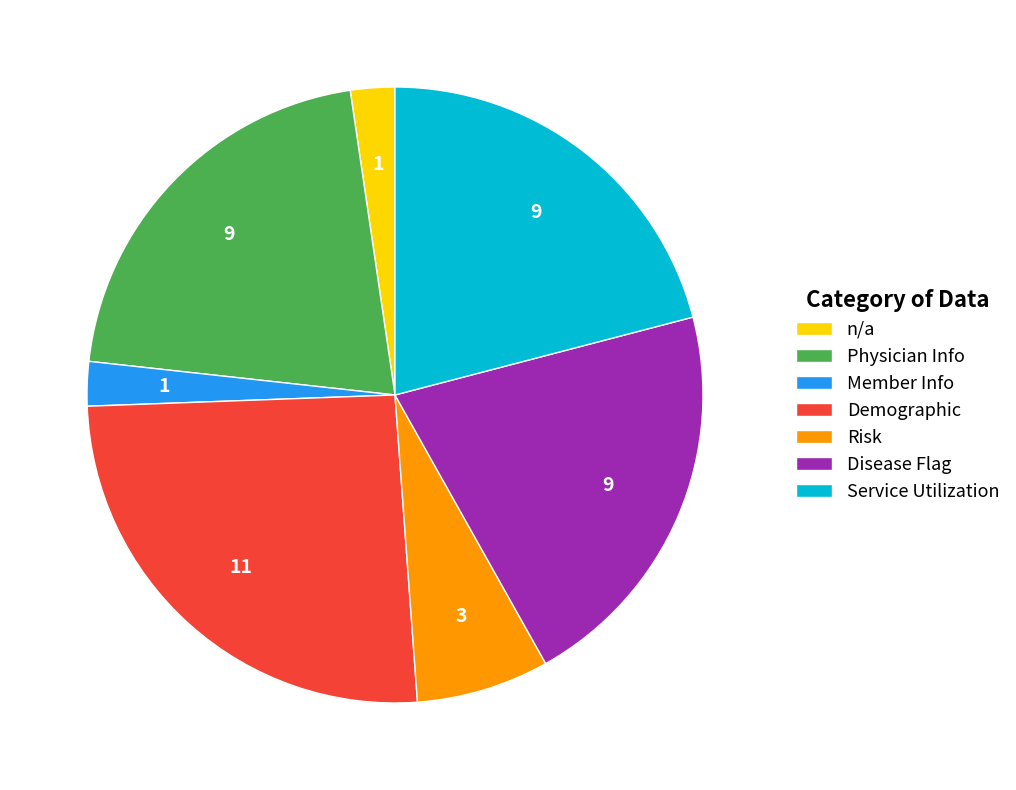

Which category has the biggest portion of the pie?

Demographic